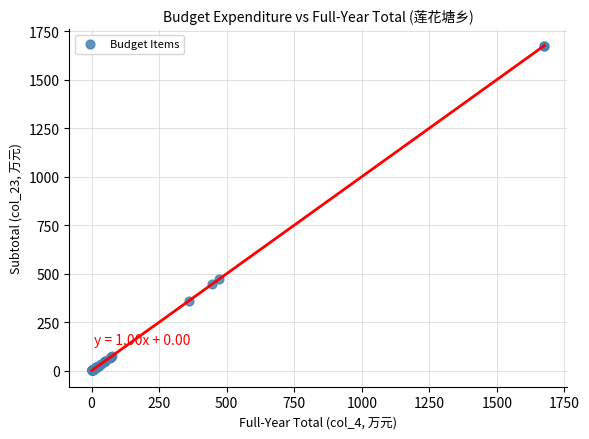

What Y value in the scatter plot is closest to 838?

472.3